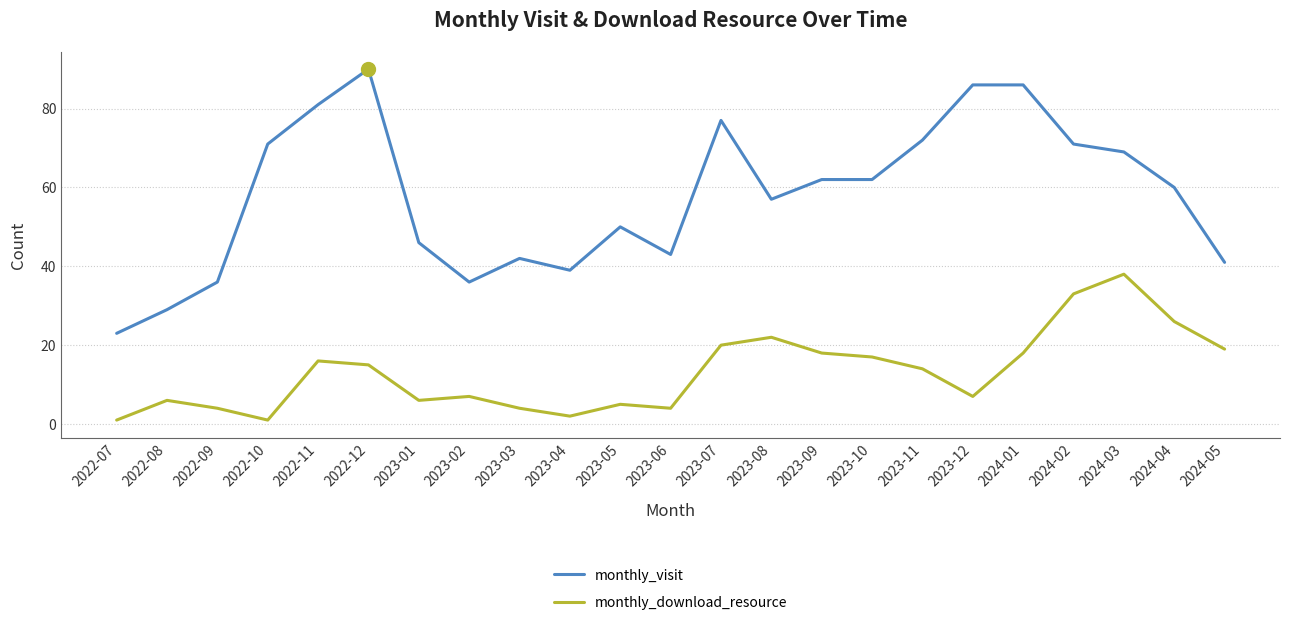

What is the difference between the maximum and minimum values in the monthly_download_resource series?

37